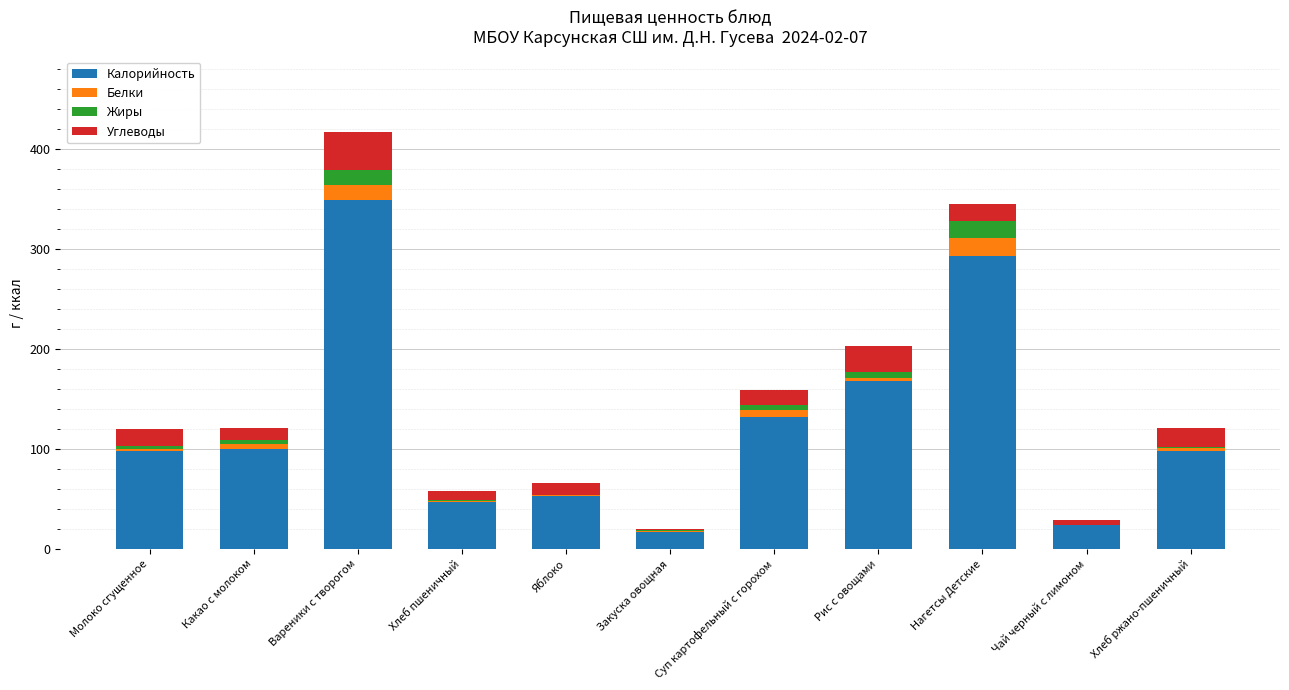

At which label does Калорийность reach its peak?

Вареники с творогом